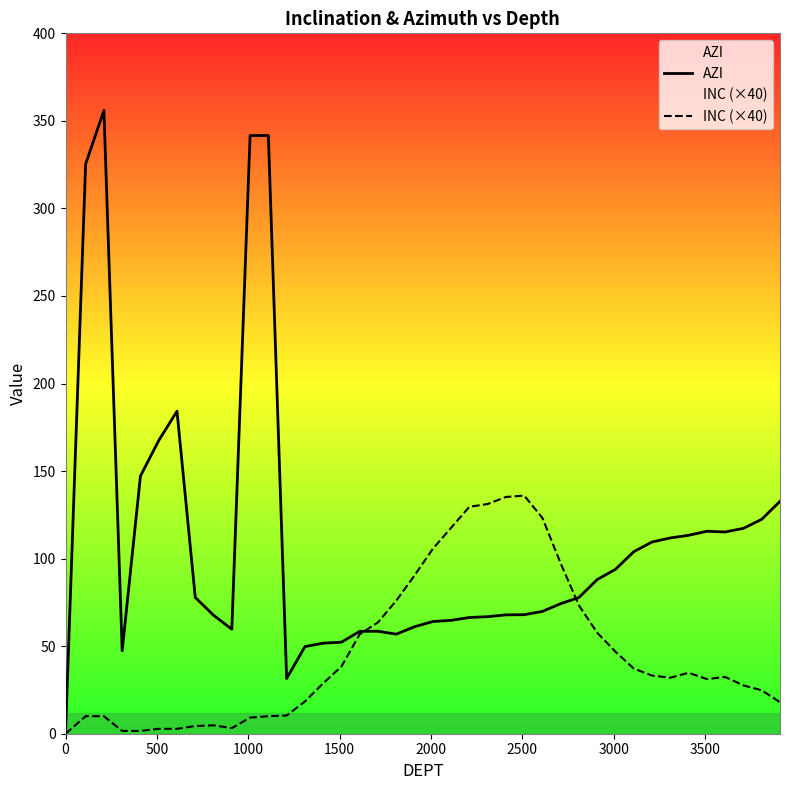

In INC (×40), how many points are higher than both neighbors (excluding endpoints)?

4